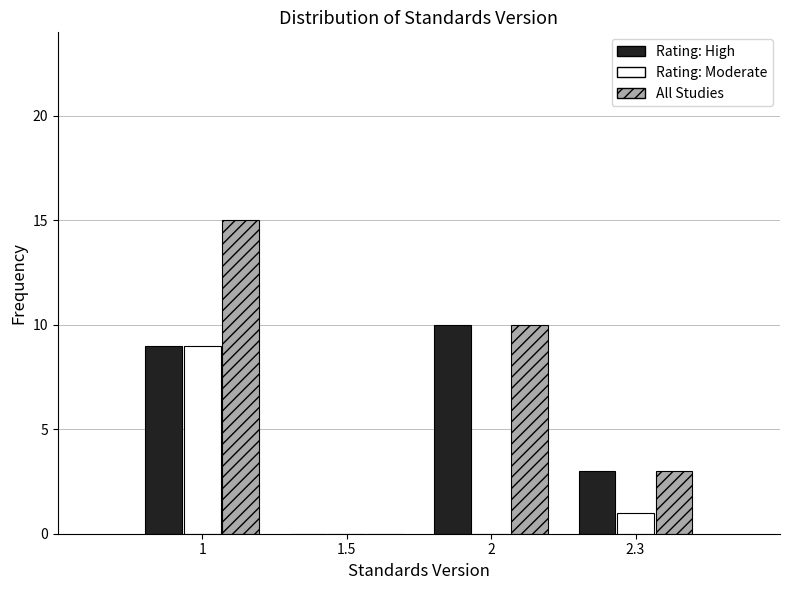

Reading left to right, transcribe all the data shown in this chart.

Rating: High: 1=9	1.5=0	2=10	2.3=3
Rating: Moderate: 1=9	1.5=0	2=0	2.3=1
All Studies: 1=15	1.5=0	2=10	2.3=3